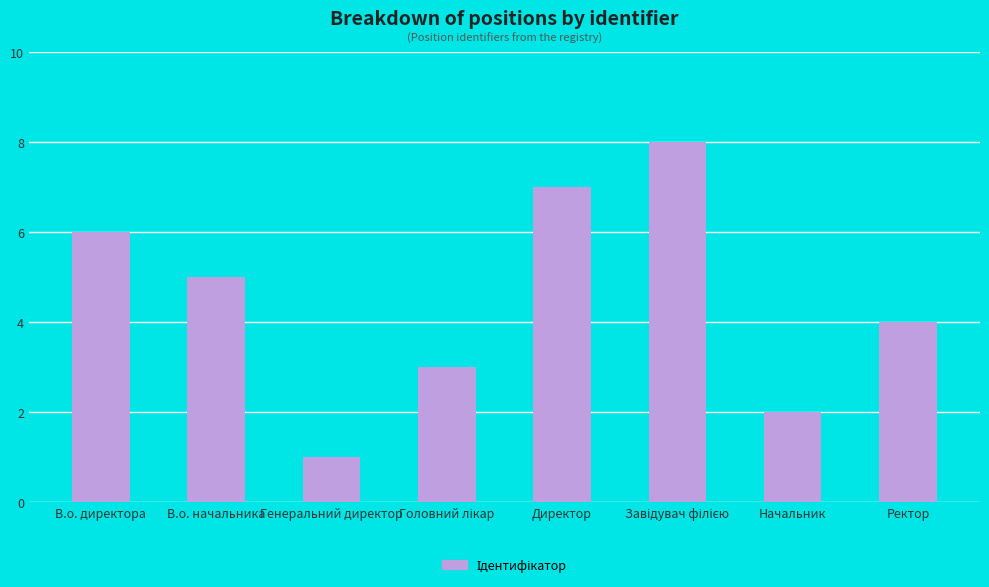

What is the change in value from Генеральний директор to Начальник?

+1